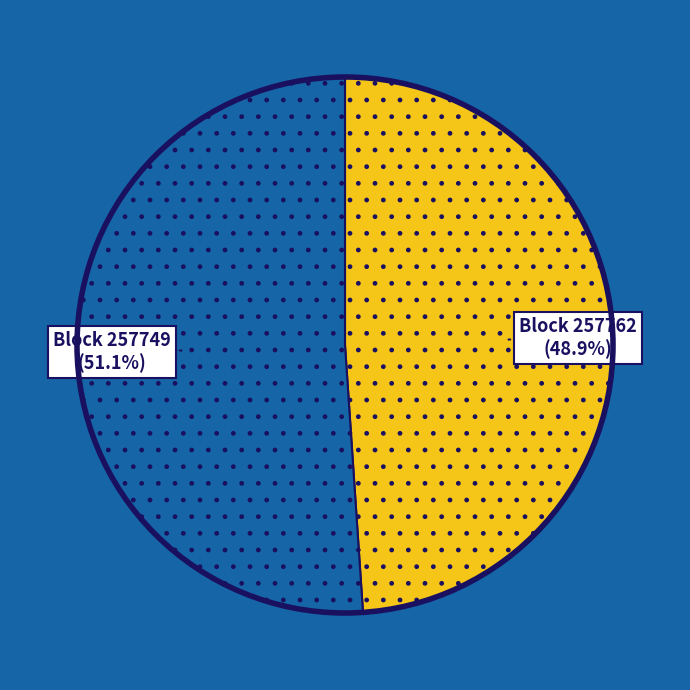

Does any single category account for the majority?

Yes